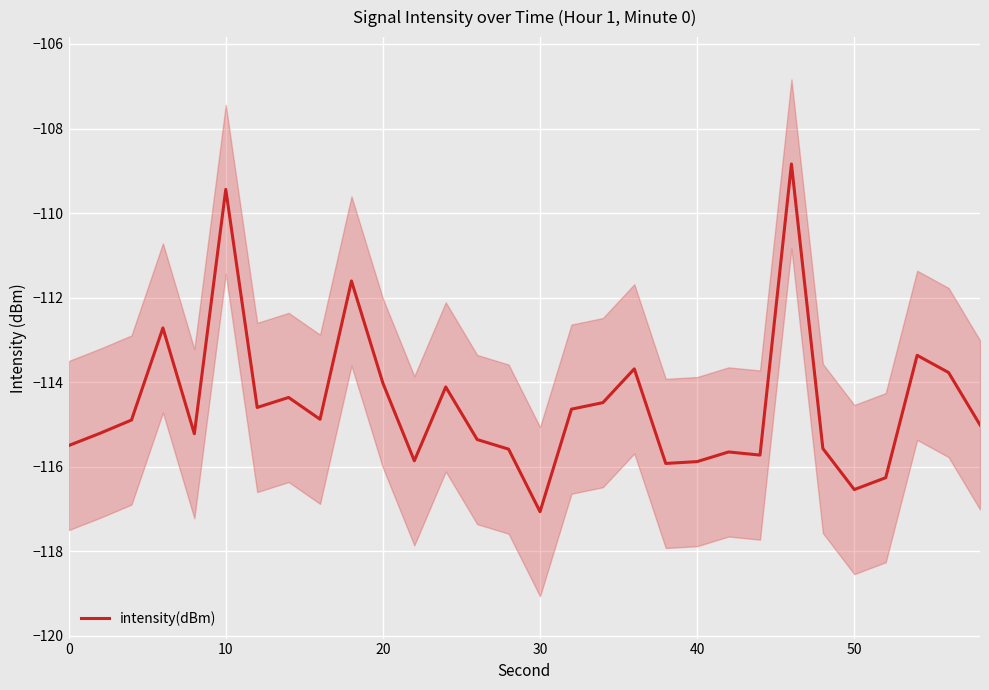

The intensity(dBm) series shows -109.4 at 10. True or false?

True